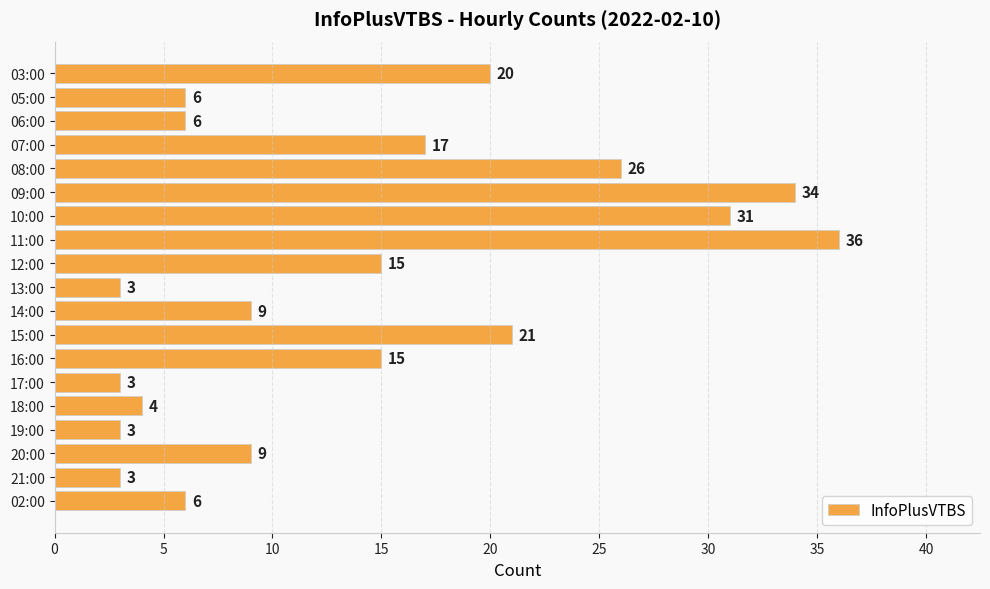

What is the minimum value shown in the chart?

3